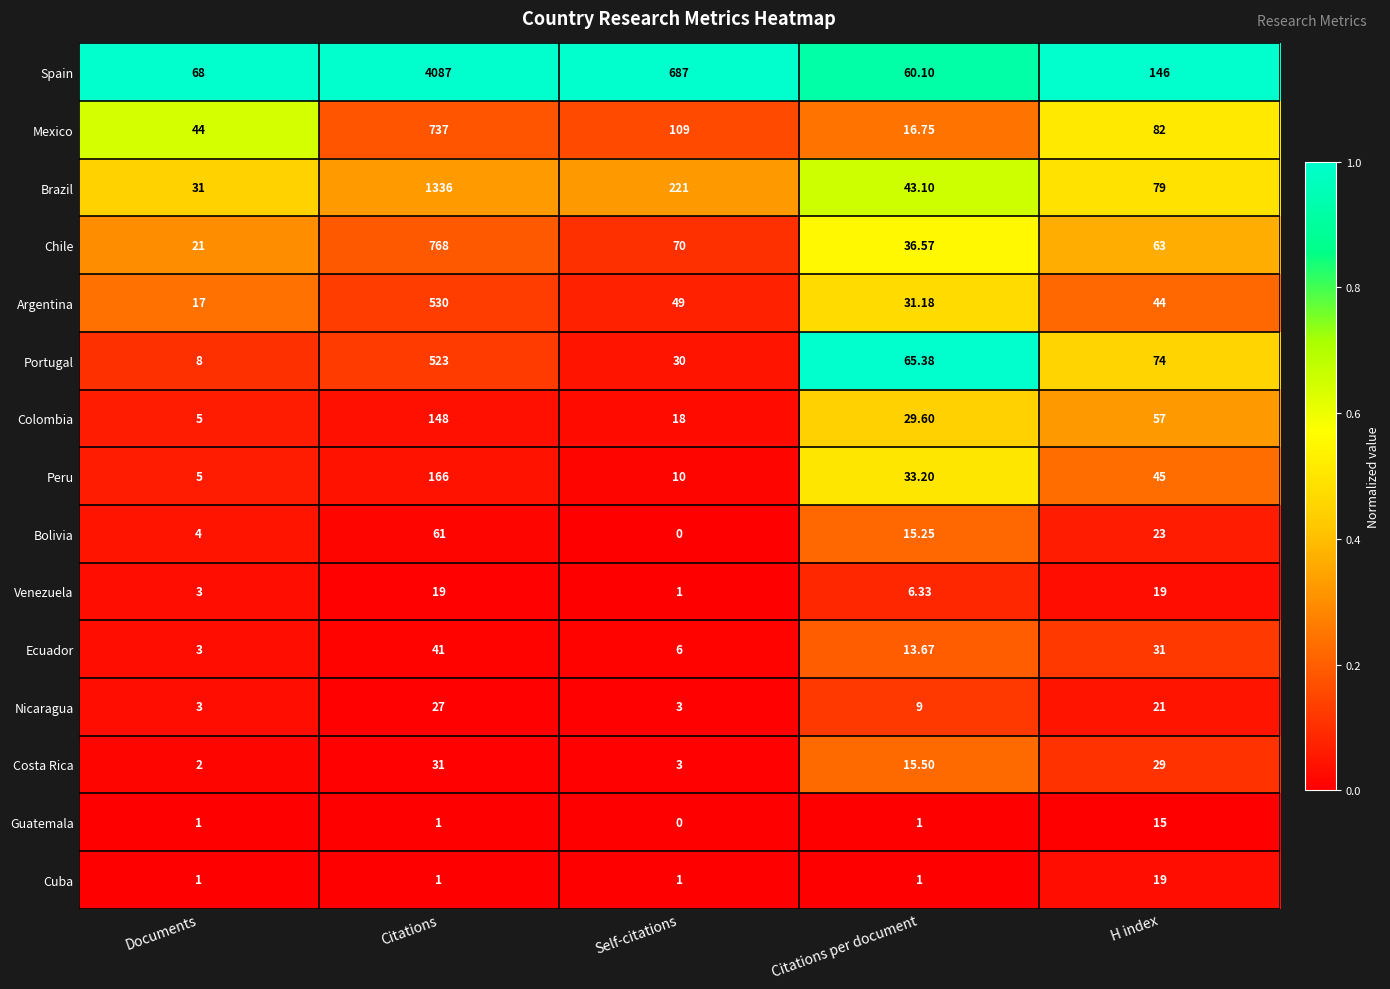

What is the total value across all series at Self-citations?

1208.0